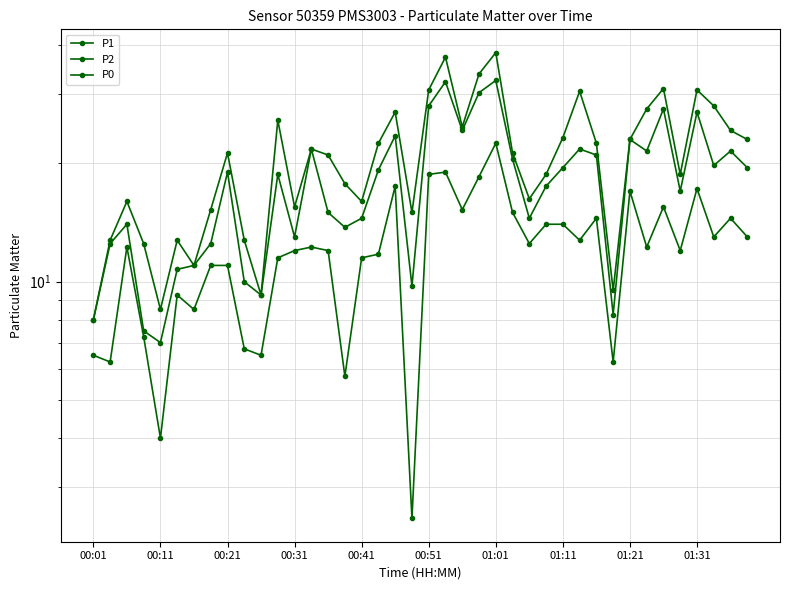

Rank the series at 01:01 from highest to lowest value.

P1, P2, P0